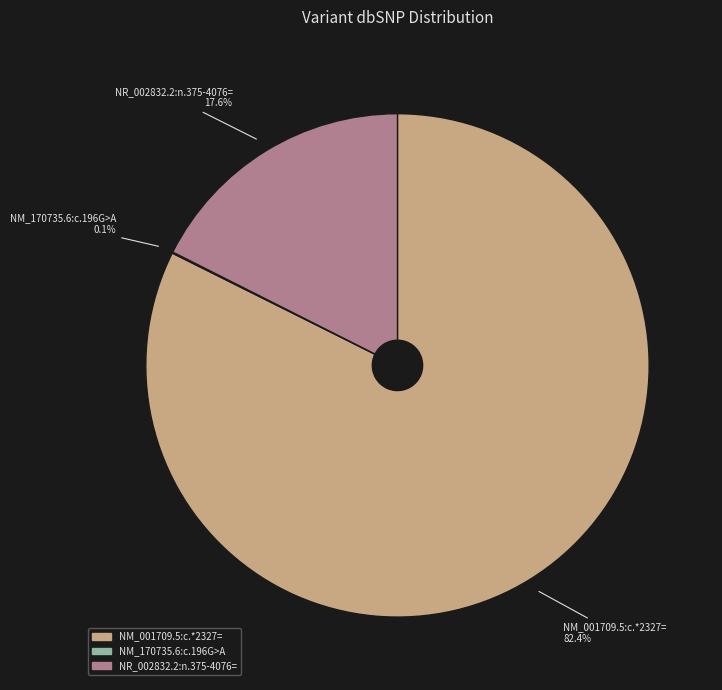

Combined, do NM_001709.5:c.*2327= and NR_002832.2:n.375-4076= account for over 50%?

Yes